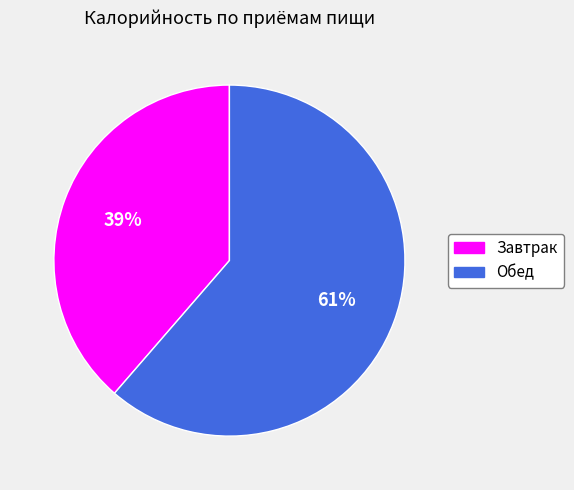

How many slices are in this pie chart?

2